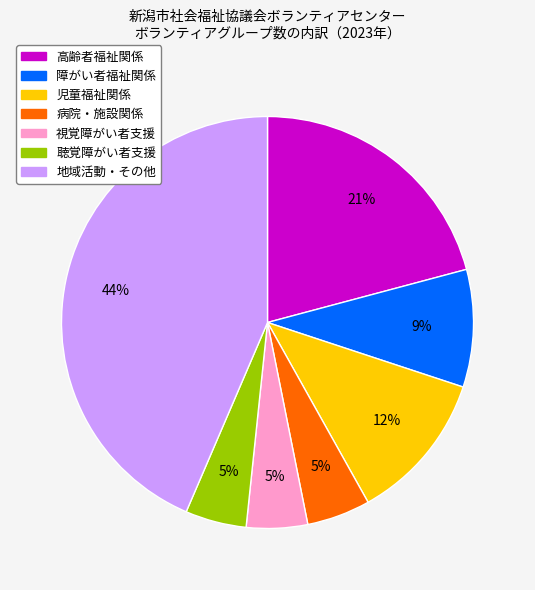

To the nearest percent, what portion does 高齢者福祉関係 represent?

21%